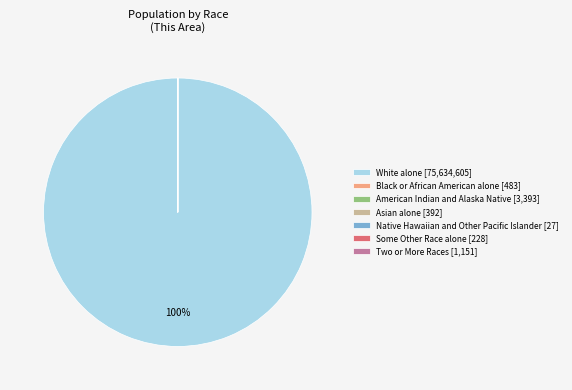

To the nearest percent, what is the average slice percentage?

14%